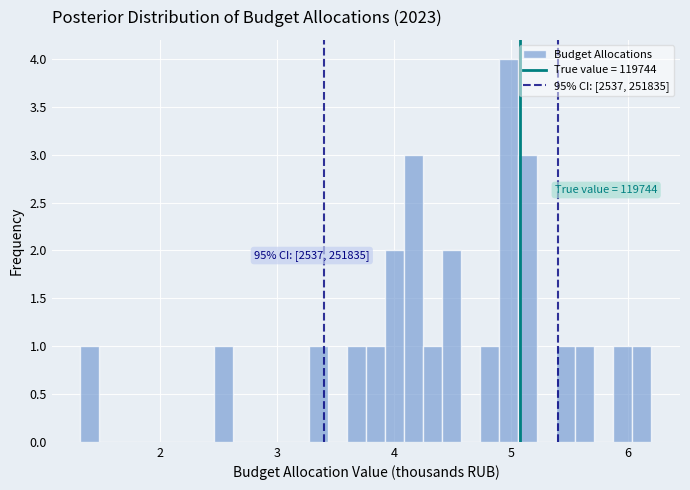

Around what value on the x-axis is the tallest bar? Give the approximate position of its centre, as read against the axis.

5.0